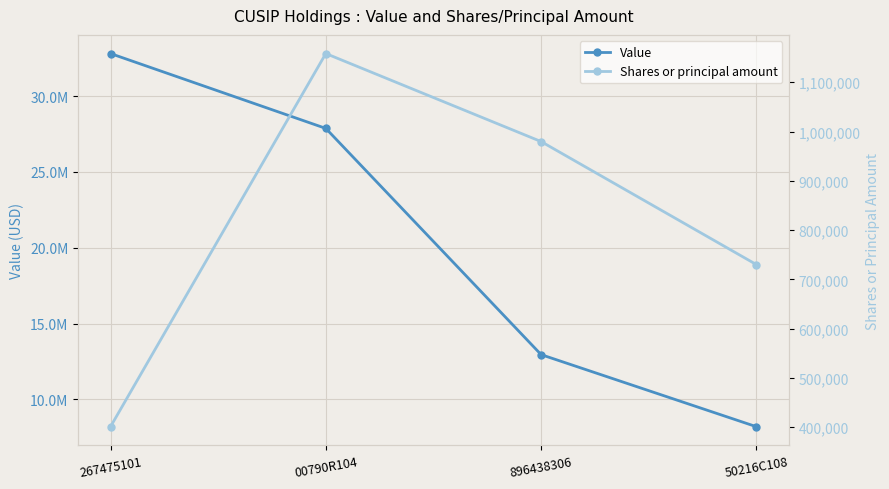

Which category has the highest value across all series?

267475101